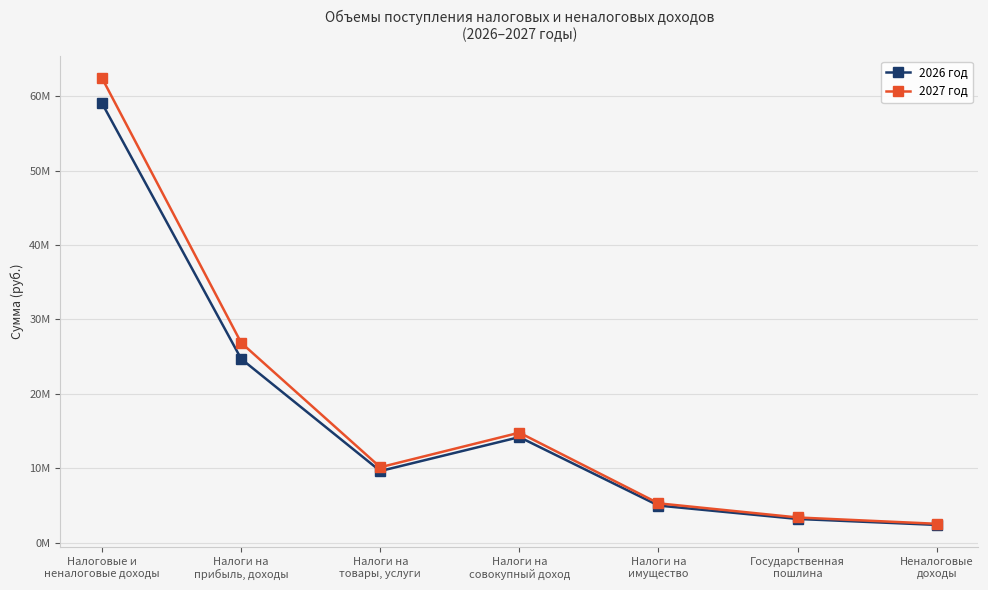

Rank the series by their average value, from highest to lowest.

2027 год, 2026 год